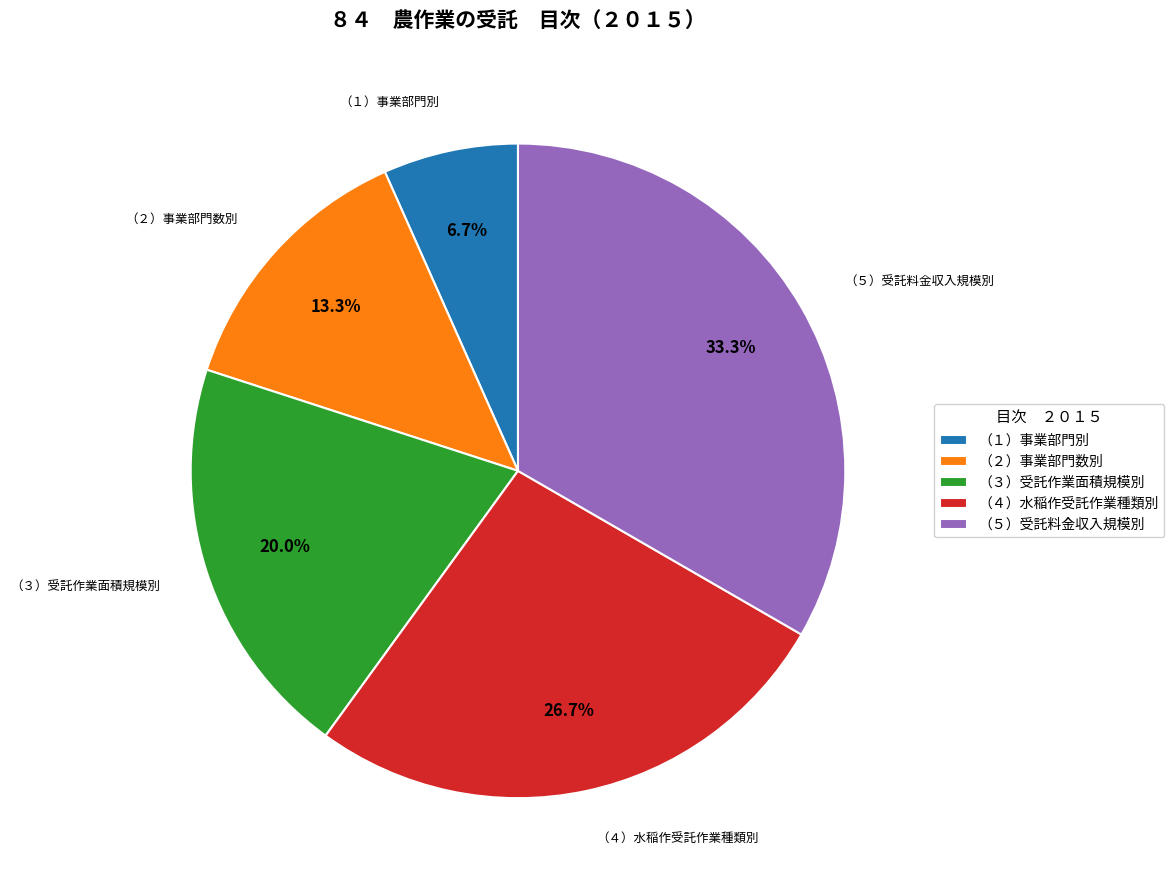

Is there a majority slice in this chart?

No